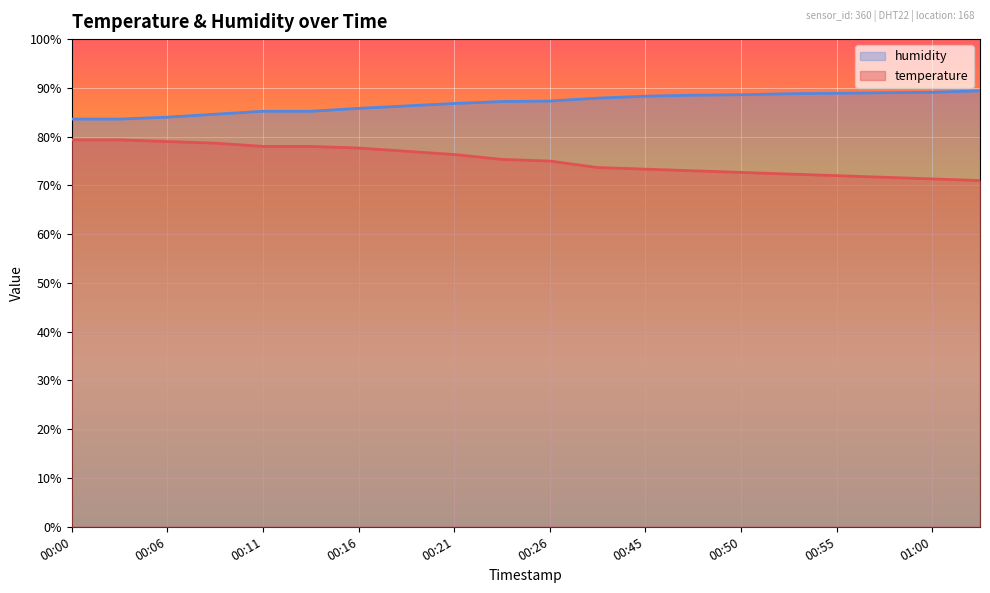

At which label does temperature reach its minimum?

01:02